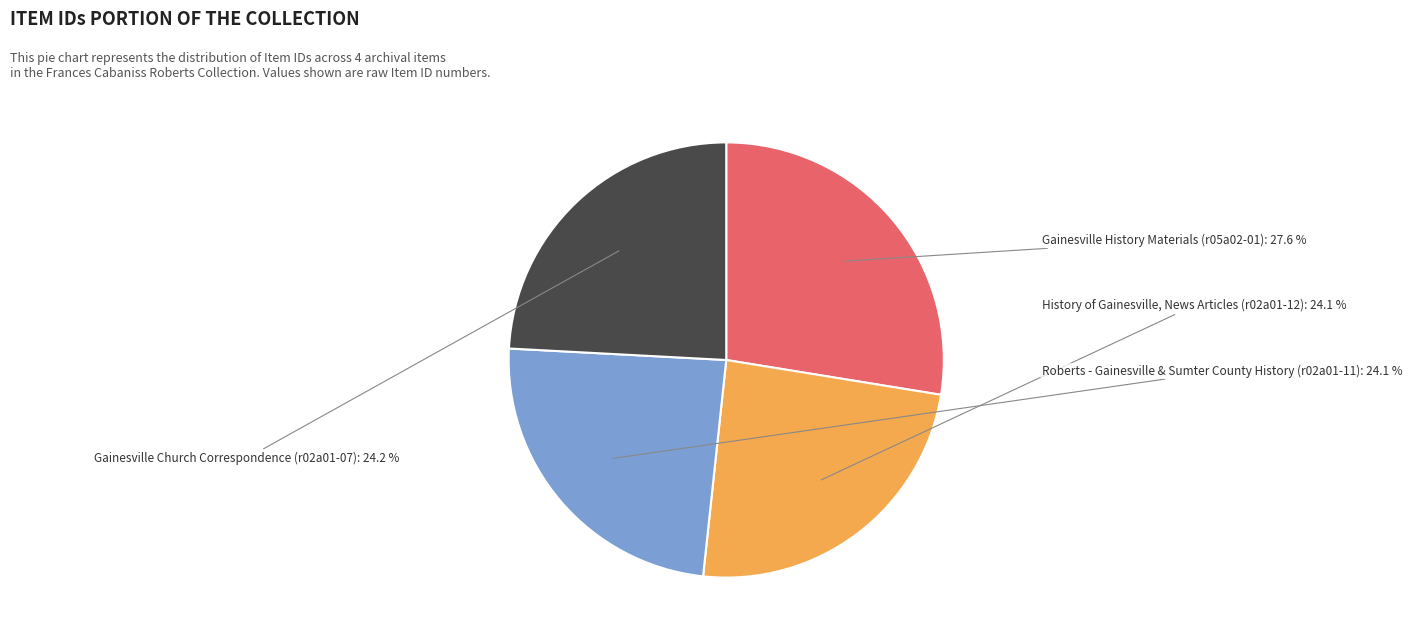

What percentage is the History of Gainesville, News Articles (r02a01-12) slice, to the nearest percent?

24%